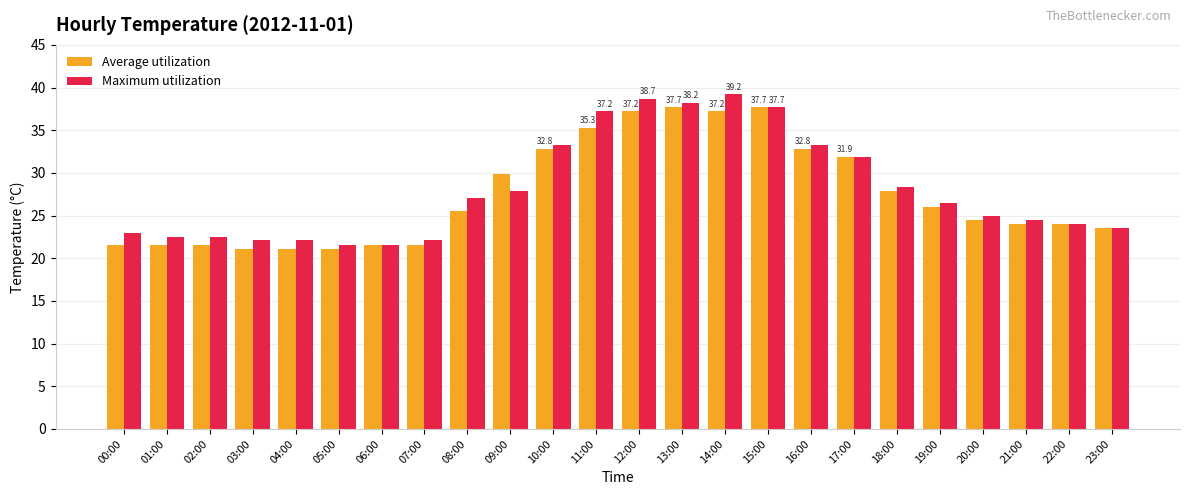

Reading left to right, list all the values displayed in this chart.

Average utilization: 00:00=21.6	01:00=21.6	02:00=21.6	03:00=21.1	04:00=21.1	05:00=21.1	06:00=21.6	07:00=21.6	08:00=25.5	09:00=29.9	10:00=32.8	11:00=35.3	12:00=37.2	13:00=37.7	14:00=37.2	15:00=37.7	16:00=32.8	17:00=31.9	18:00=27.9	19:00=26.0	20:00=24.5	21:00=24.0	22:00=24.0	23:00=23.5
Maximum utilization: 00:00=23.0	01:00=22.5	02:00=22.5	03:00=22.1	04:00=22.1	05:00=21.6	06:00=21.6	07:00=22.1	08:00=27.0	09:00=27.9	10:00=33.3	11:00=37.2	12:00=38.7	13:00=38.2	14:00=39.2	15:00=37.7	16:00=33.3	17:00=31.9	18:00=28.4	19:00=26.5	20:00=25.0	21:00=24.5	22:00=24.0	23:00=23.5